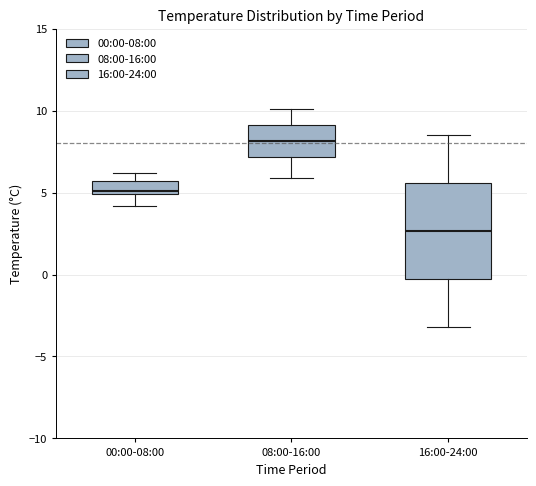

Which box is the tallest, from its lower edge to its upper edge?

16:00-24:00